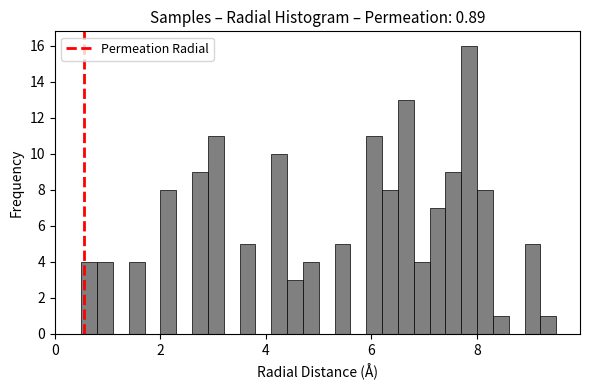

Read against the x-axis, roughly where is the centre of the tallest bar?

7.8